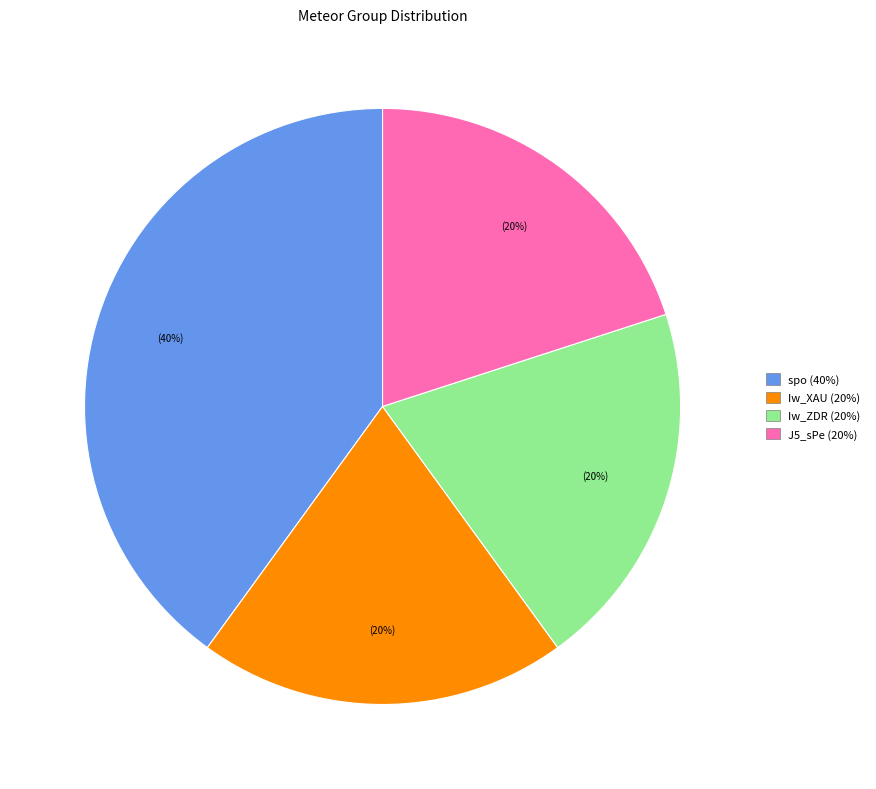

Do spo and J5_sPe together represent more than half of the pie?

Yes